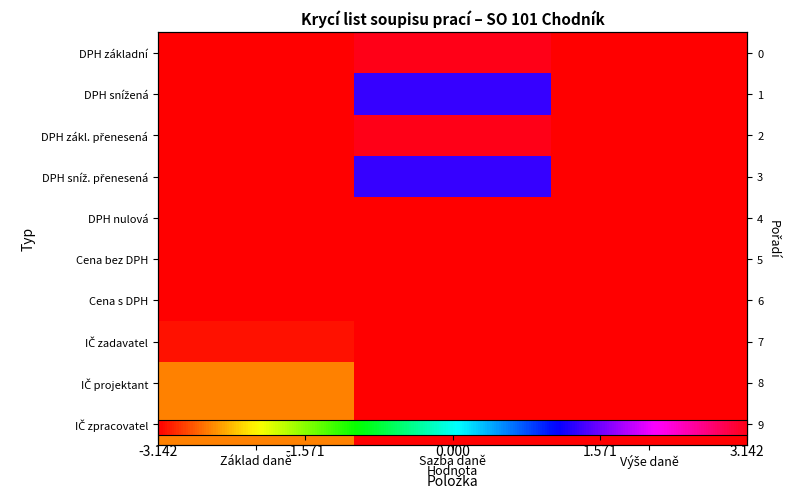

What is the total value across all series at Základ daně?

-30.2